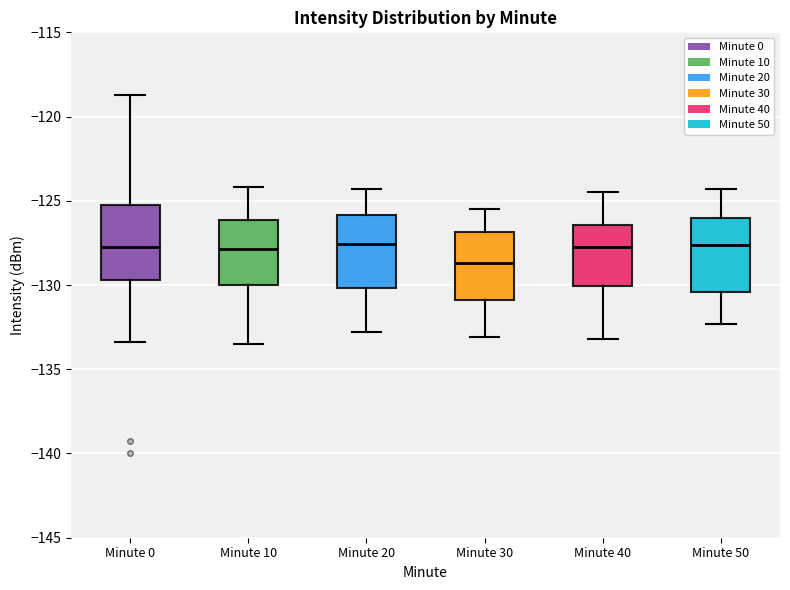

Reading left to right, read every box against the y-axis: the position of its median line, the range the box covers, and the ends of its whiskers. The values are not printed on the chart, so give them approximately, as read against the axis.

Minute 0: median -127.5, box -129.5 to -125.0, whiskers -133.5 to -118.5
Minute 10: median -128.0, box -130.0 to -126.0, whiskers -133.5 to -124.0
Minute 20: median -127.5, box -130.0 to -126.0, whiskers -133.0 to -124.5
Minute 30: median -128.5, box -131.0 to -127.0, whiskers -133.0 to -125.5
Minute 40: median -127.5, box -130.0 to -126.5, whiskers -133.0 to -124.5
Minute 50: median -127.5, box -130.5 to -126.0, whiskers -132.5 to -124.5